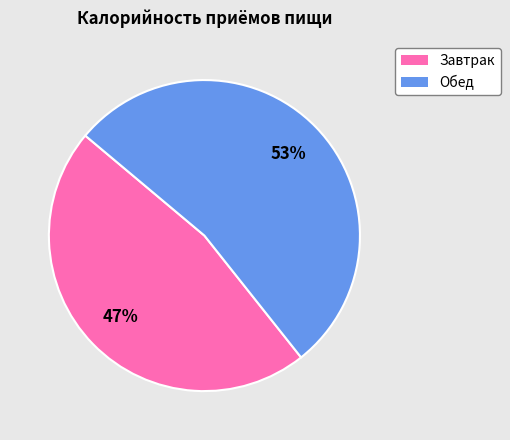

To the nearest percent, what percentage of the pie is Завтрак?

47%